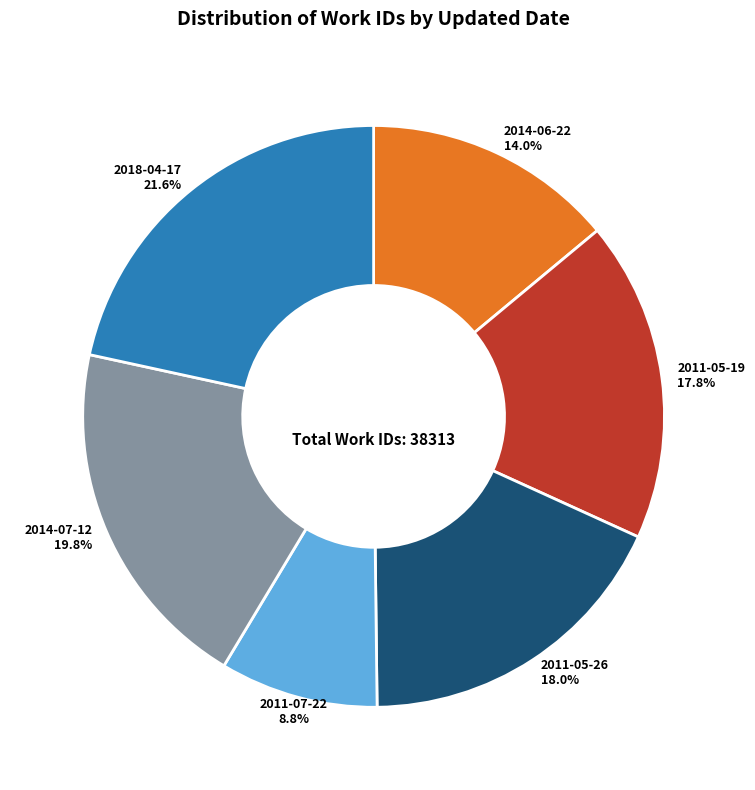

Is there any slice that represents more than half of the pie?

No